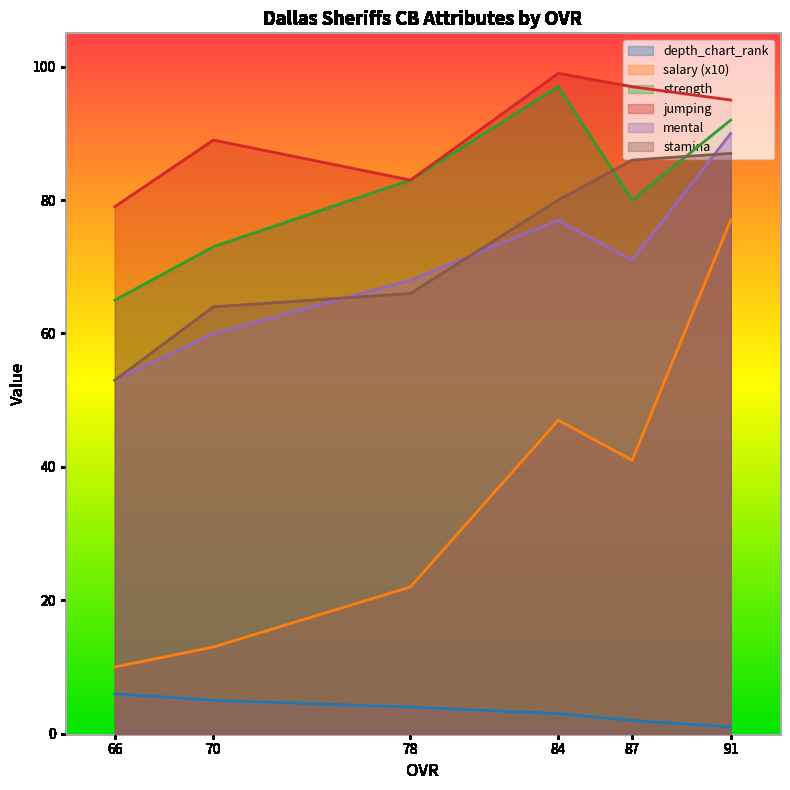

Reading left to right, what are all the values shown in this chart?

depth_chart_rank: 91=1	87=2	84=3	78=4	70=5	66=6
salary: 91=77	87=41	84=47	78=22	70=13	66=10
strength: 91=92	87=80	84=97	78=83	70=73	66=65
jumping: 91=95	87=97	84=99	78=83	70=89	66=79
mental: 91=90	87=71	84=77	78=68	70=60	66=53
stamina: 91=87	87=86	84=80	78=66	70=64	66=53